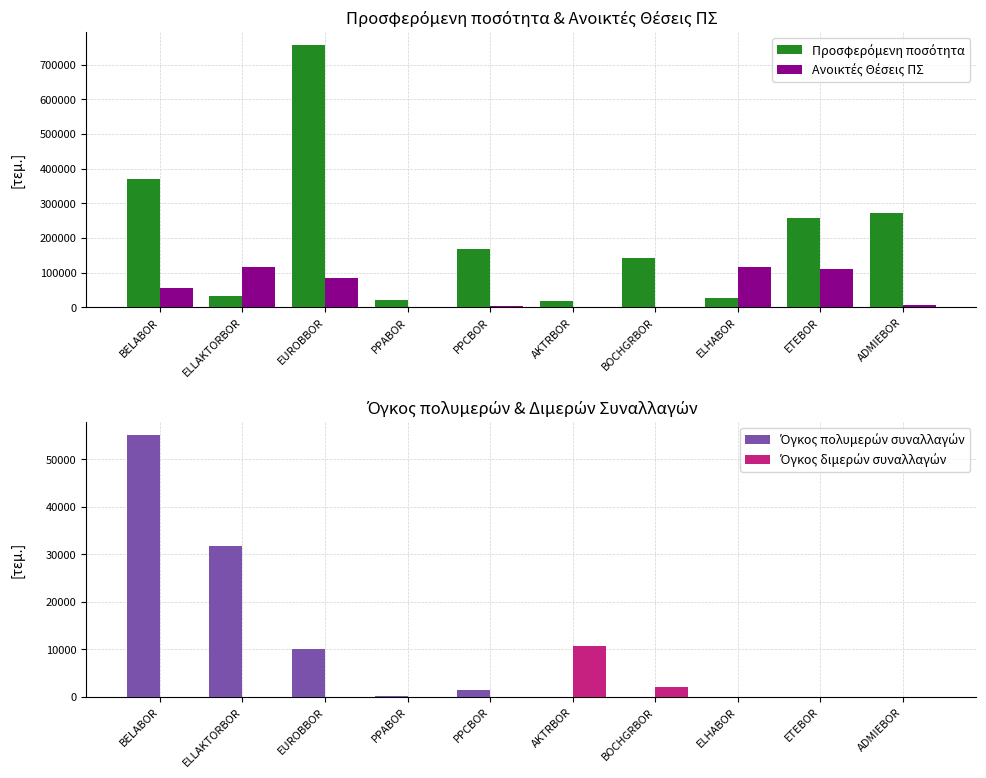

Rank the series at AKTRBOR from highest to lowest value.

Προσφερόμενη ποσότητα, Όγκος διμερών συναλλαγών, Ανοικτές Θέσεις ΠΣ, Όγκος πολυμερών συναλλαγών